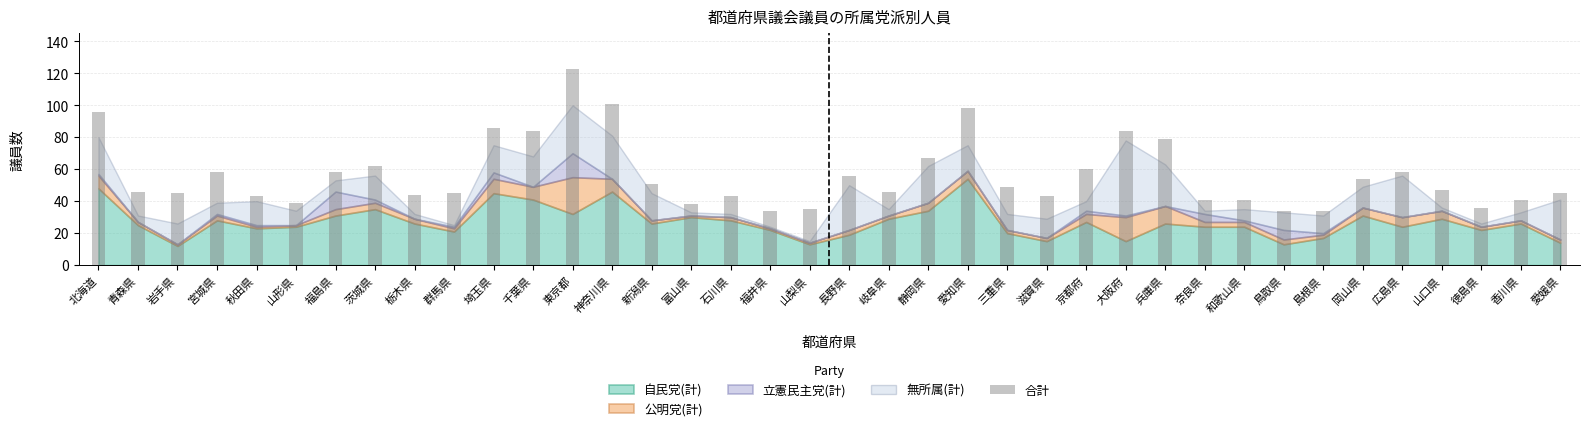

What is the average value?

56